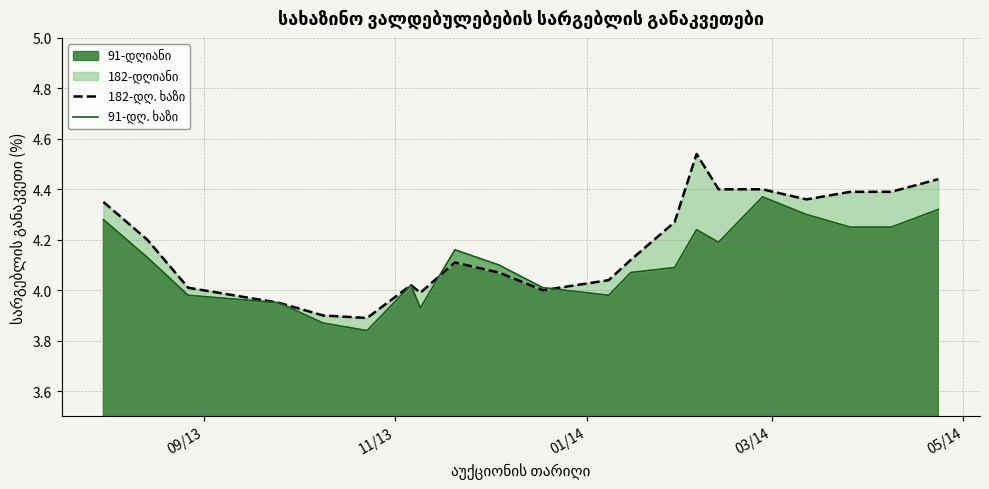

How many interior local valleys does the 182-დღ. ხაზი series have?

4